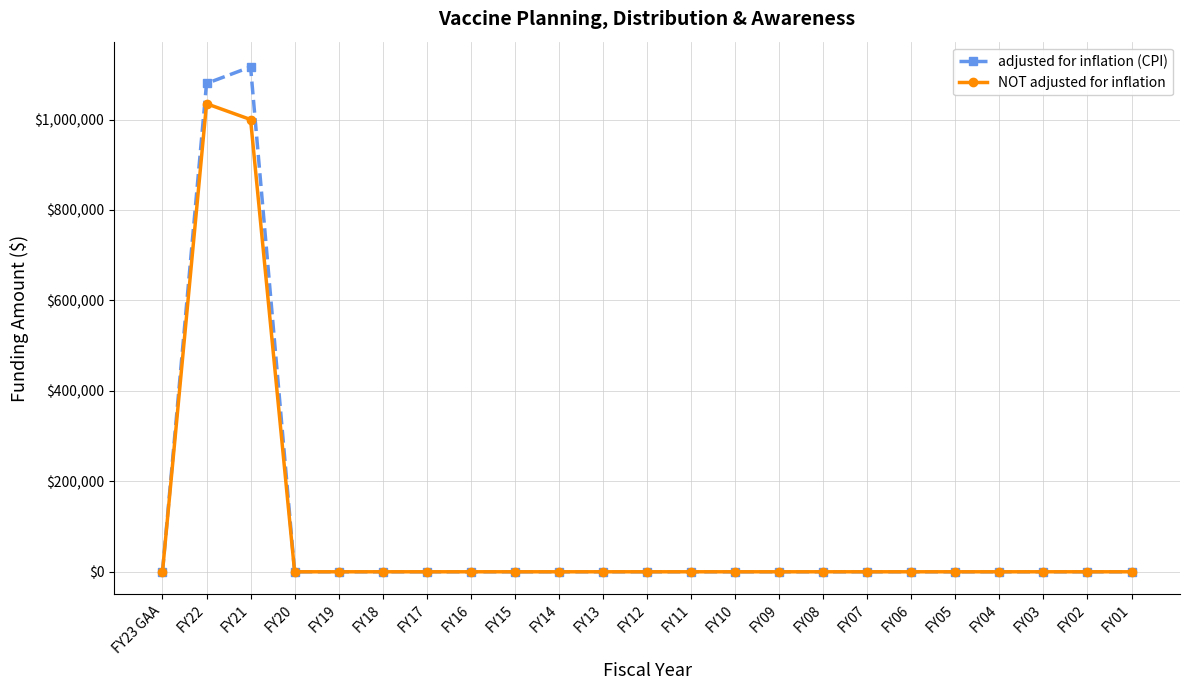

In adjusted for inflation (CPI), how many points are higher than both neighbors (excluding endpoints)?

1